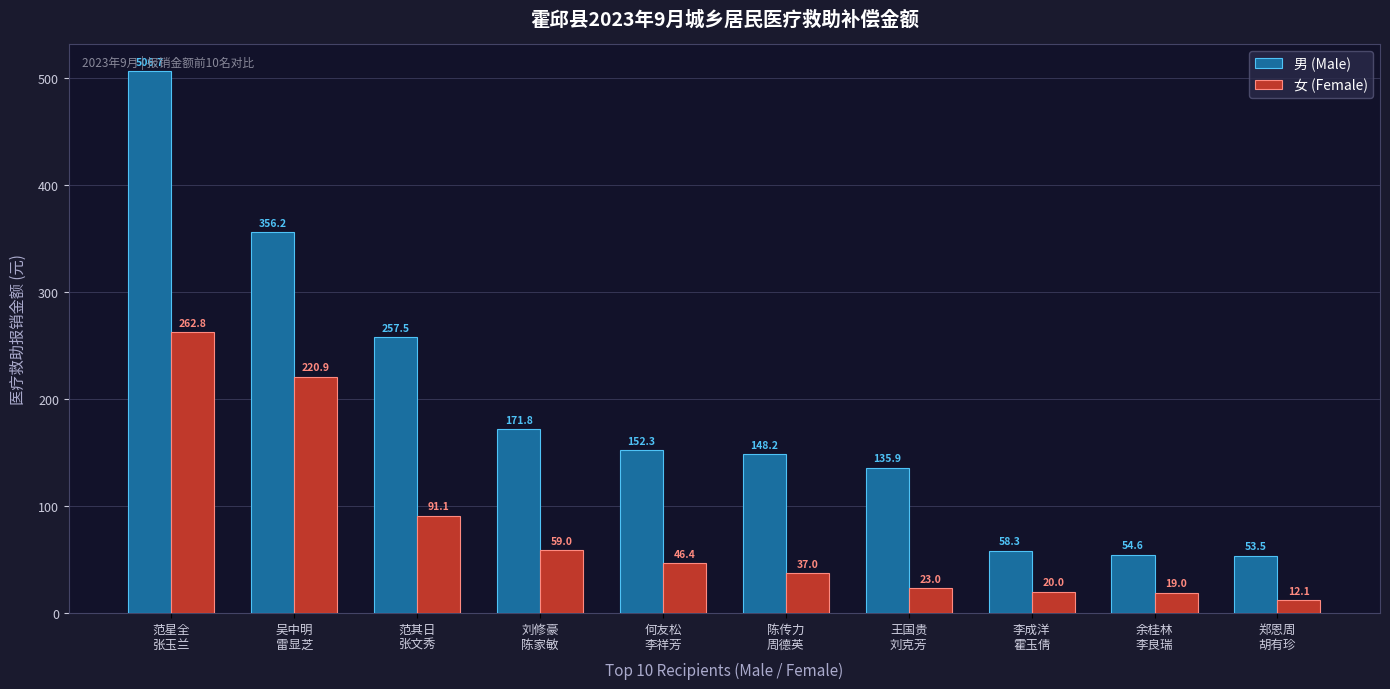

List the series in order of their overall mean, highest first.

男 (Male), 女 (Female)